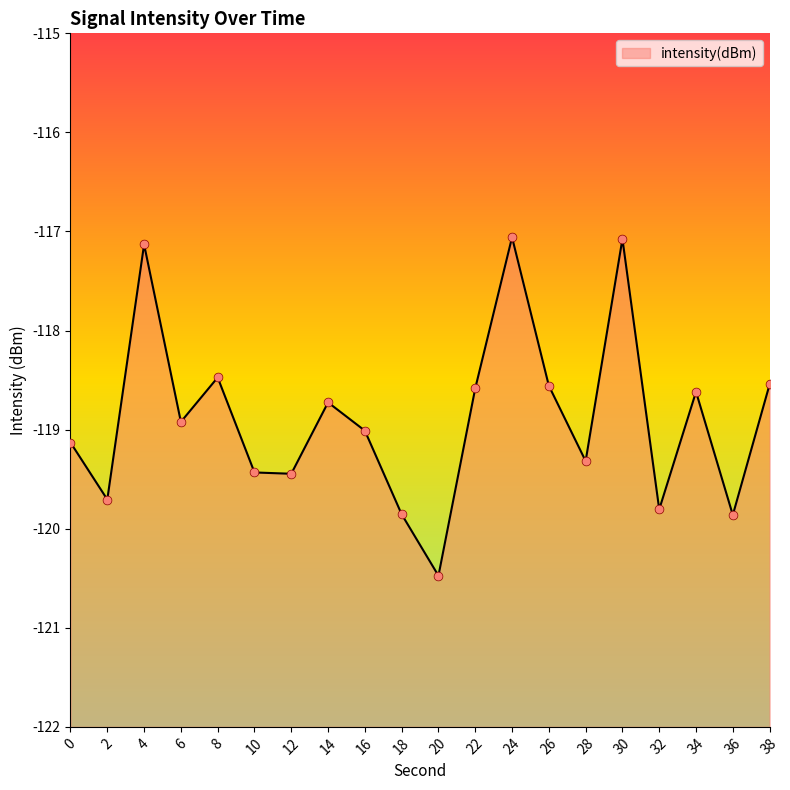

What is the change in value from 6 to 16?

-0.1